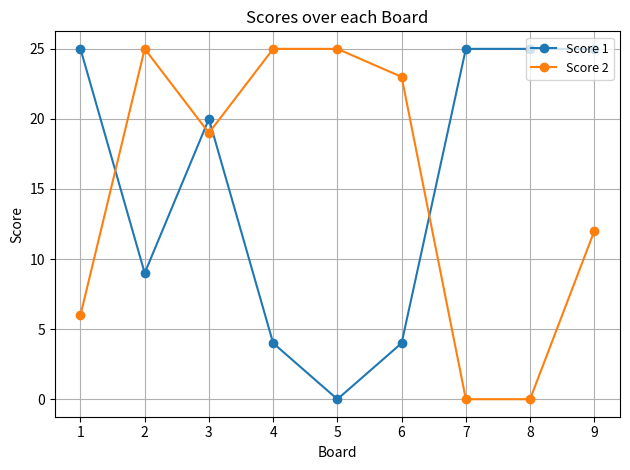

How many lines are shown in the chart?

2